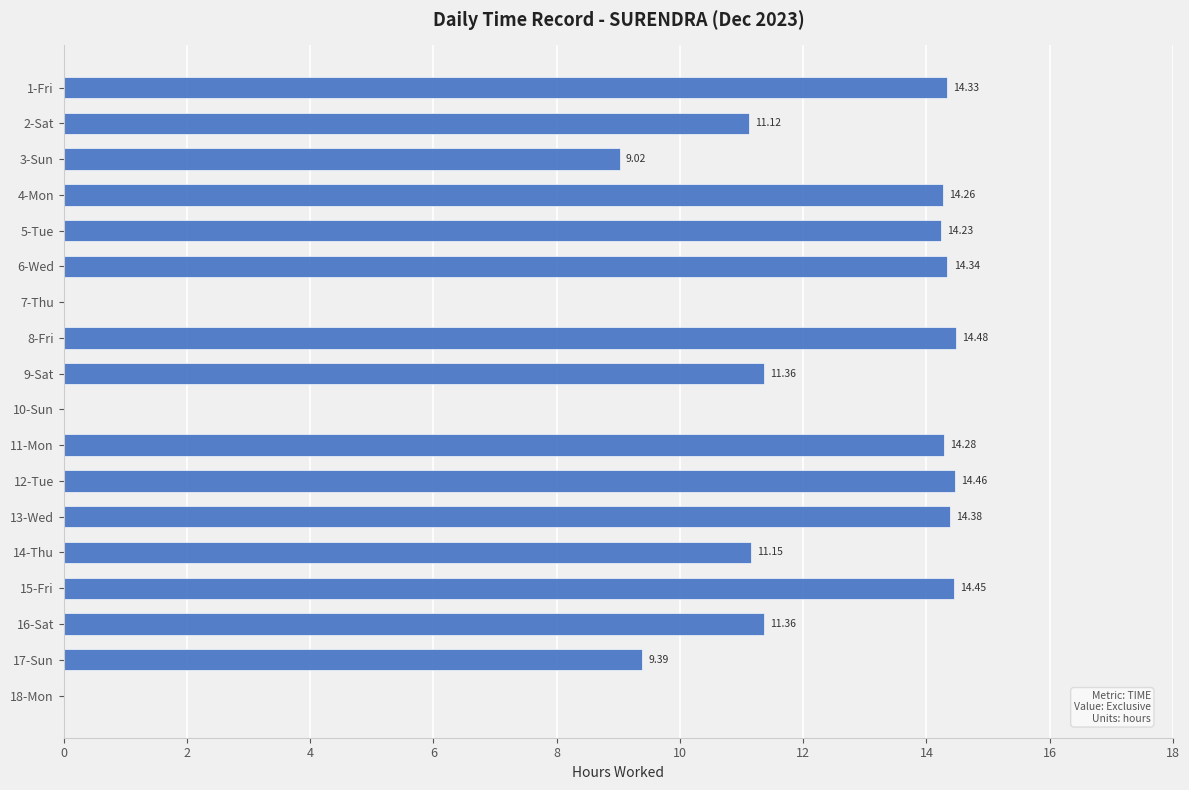

What is the sum of all values?

192.6